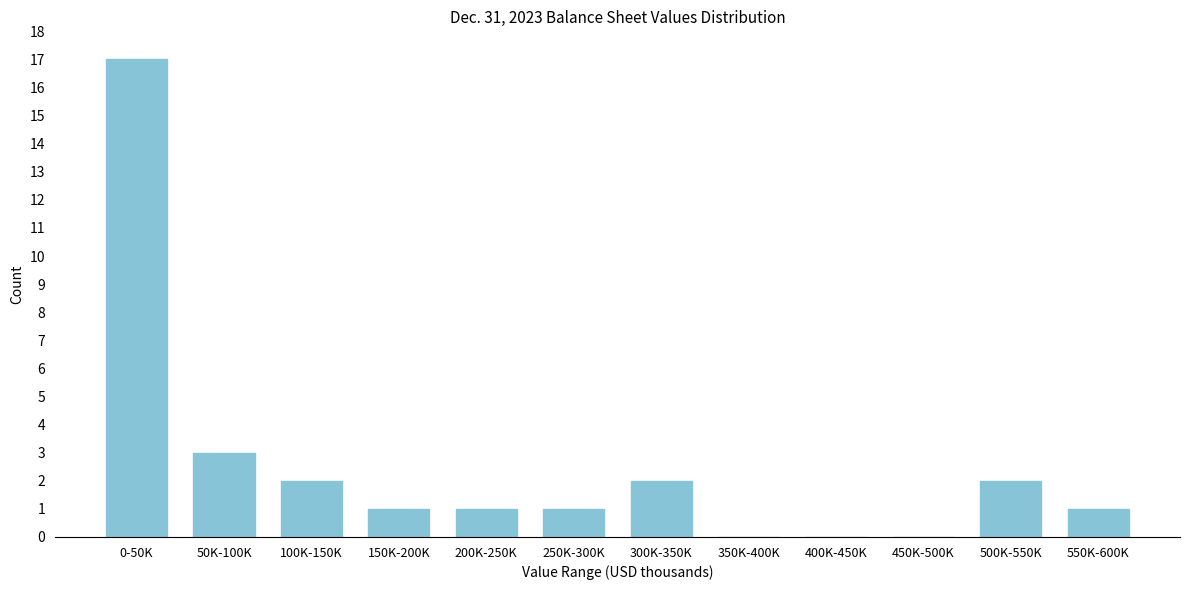

Reading left to right, extract all data points from this chart.

0-50K=17	50K-100K=3	100K-150K=2	150K-200K=1	200K-250K=1	250K-300K=1	300K-350K=2	350K-400K=0	400K-450K=0	450K-500K=0	500K-550K=2	550K-600K=1